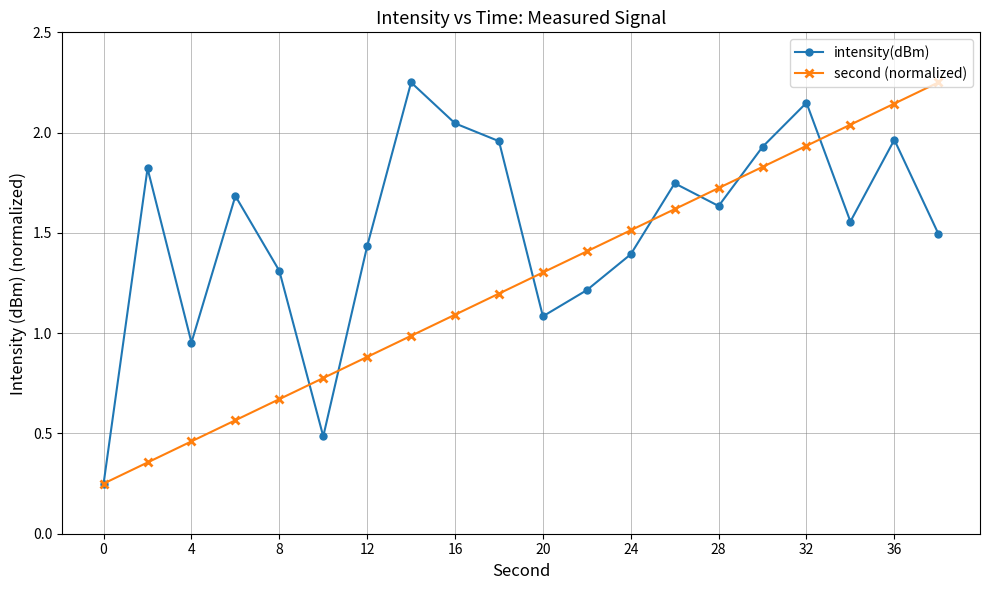

Rank the series by their average value, from highest to lowest.

intensity(dBm), second (normalized)